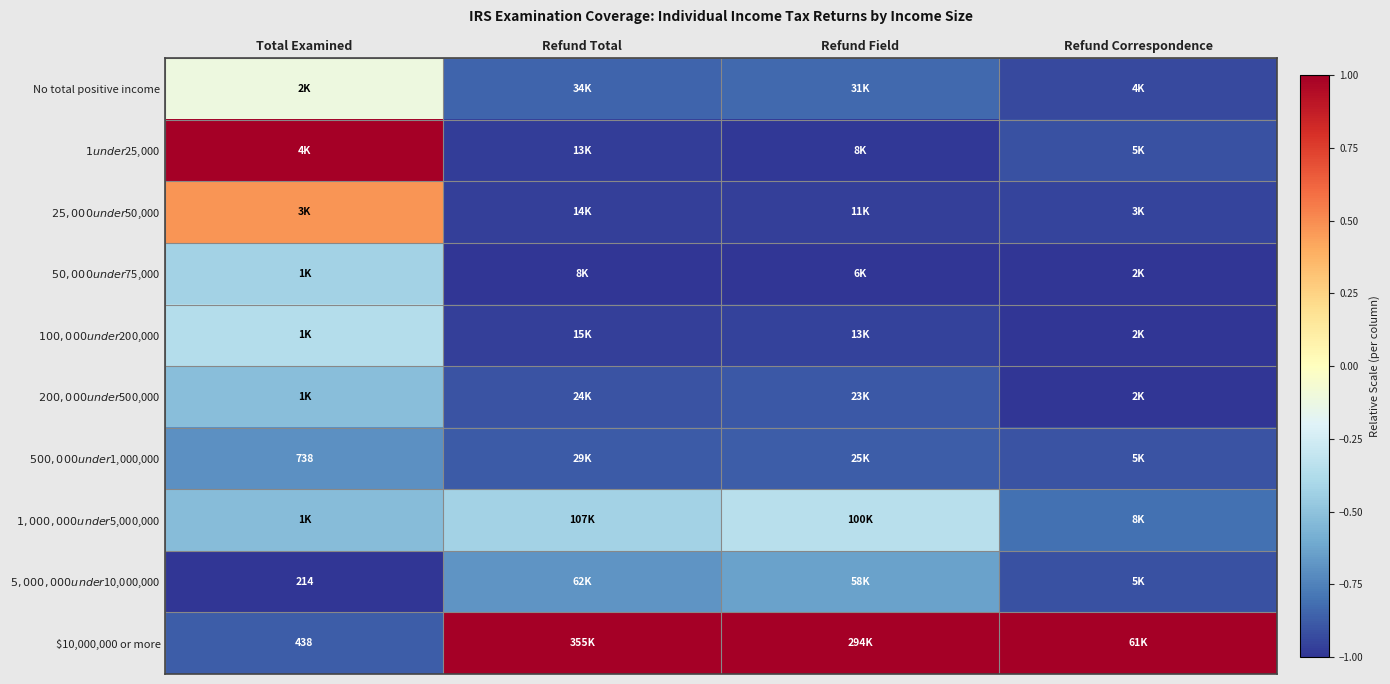

The $5,000,000 under $10,000,000 series shows -0.4 at Refund Field. True or false?

False